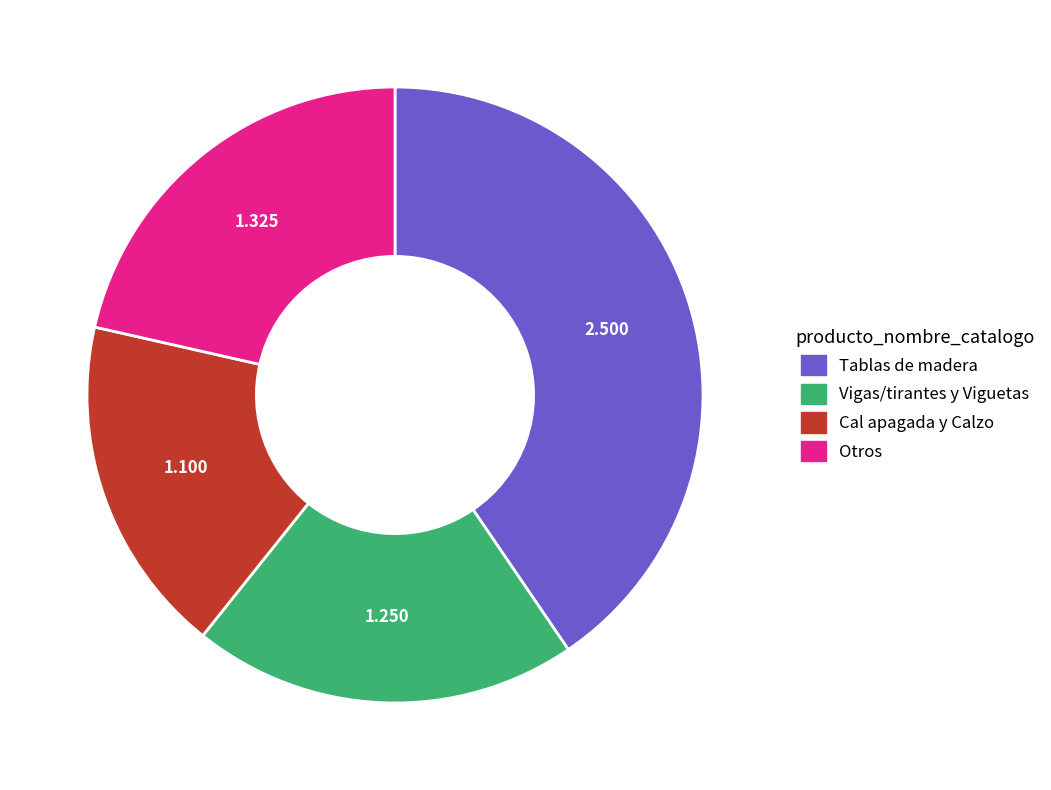

Combined, do Vigas/tirantes y Viguetas and Tablas de madera account for over 50%?

Yes